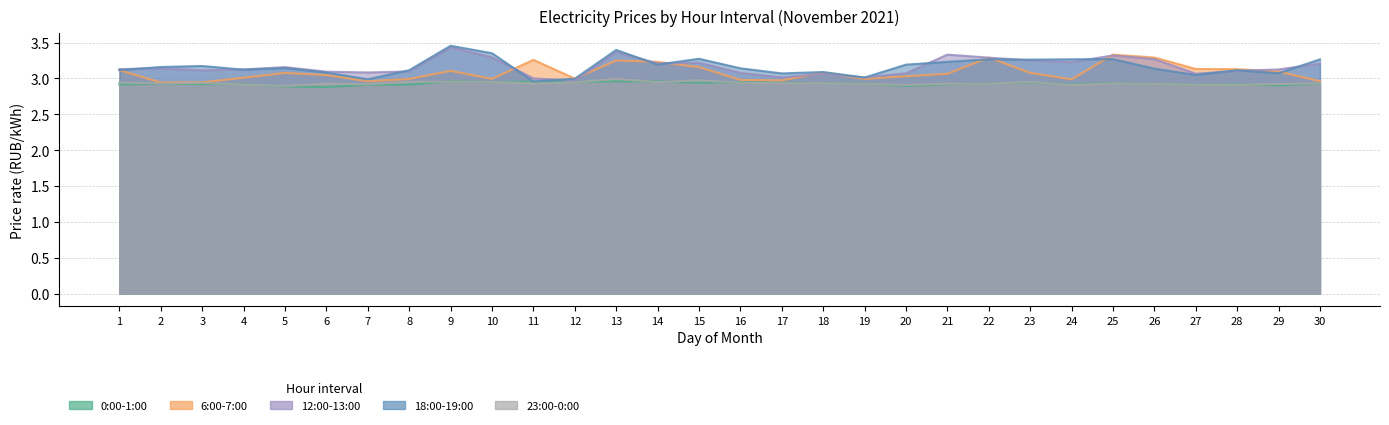

At which category does 6:00-7:00 reach its first local peak?

5